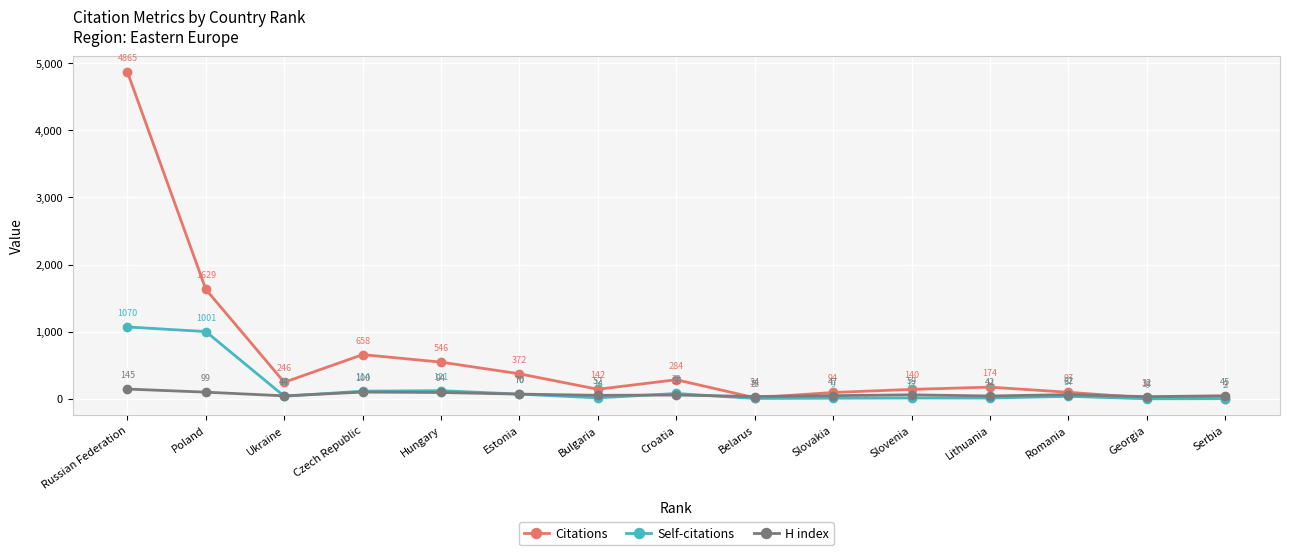

What is the difference between the maximum and second lowest values in the H index series?

111